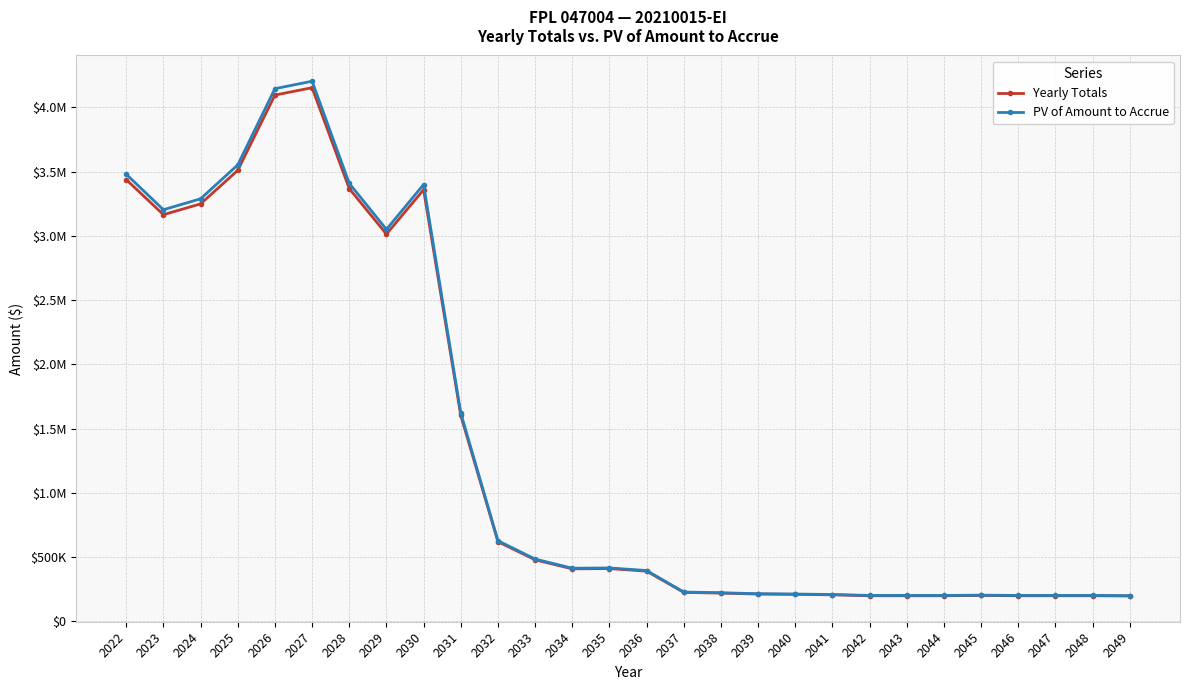

Reading left to right, what are all the values shown in this chart?

Yearly Totals: 3437797.9	3164807.5	3248739.7	3509754.8	4095905.2	4153213.2	3367498.1	3013621.4	3358867.3	1601574.1	618977.9	477979.7	407531.6	409561.4	389592.1	224248.6	218714.0	211308.6	208964.3	205309.1	198059.1	198059.1	198059.1	200324.8	198059.1	198059.1	198064.2	196207.4
PV of Amount to Accrue: 3479523.1	3203219.3	3288170.2	3552353.4	4145617.9	4203621.5	3408370.0	3050198.3	3399634.5	1621012.6	626490.6	483781.1	412477.9	414532.3	394320.7	226970.3	221368.6	213873.2	211500.5	207801.0	200463.0	200463.0	200463.0	202756.1	200463.0	200463.0	200468.2	198588.8